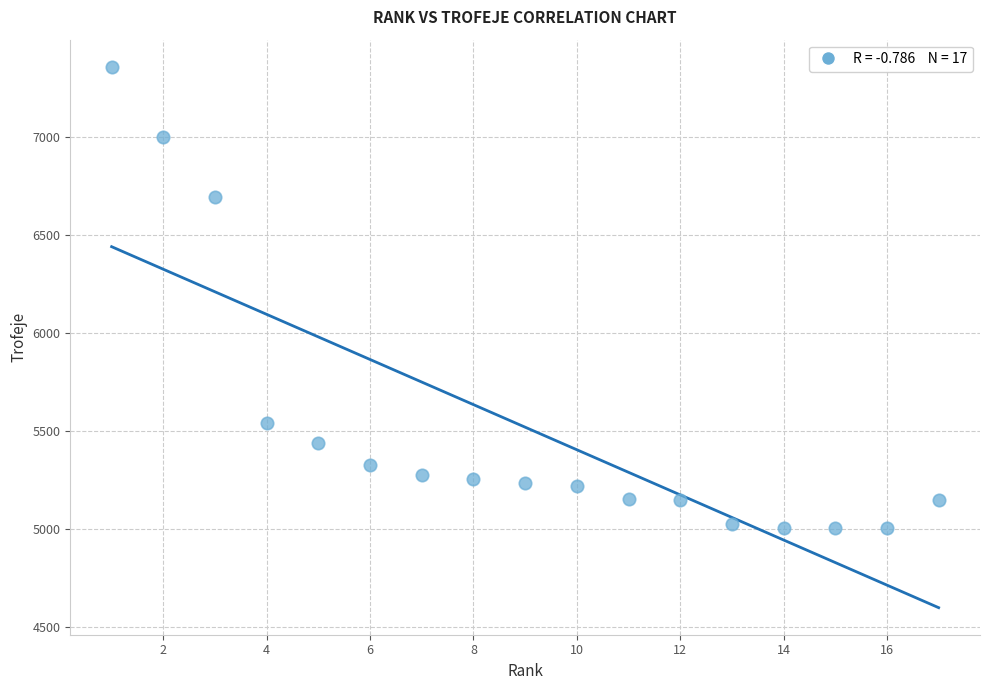

What is the range of Y values (max minus min)?

2354